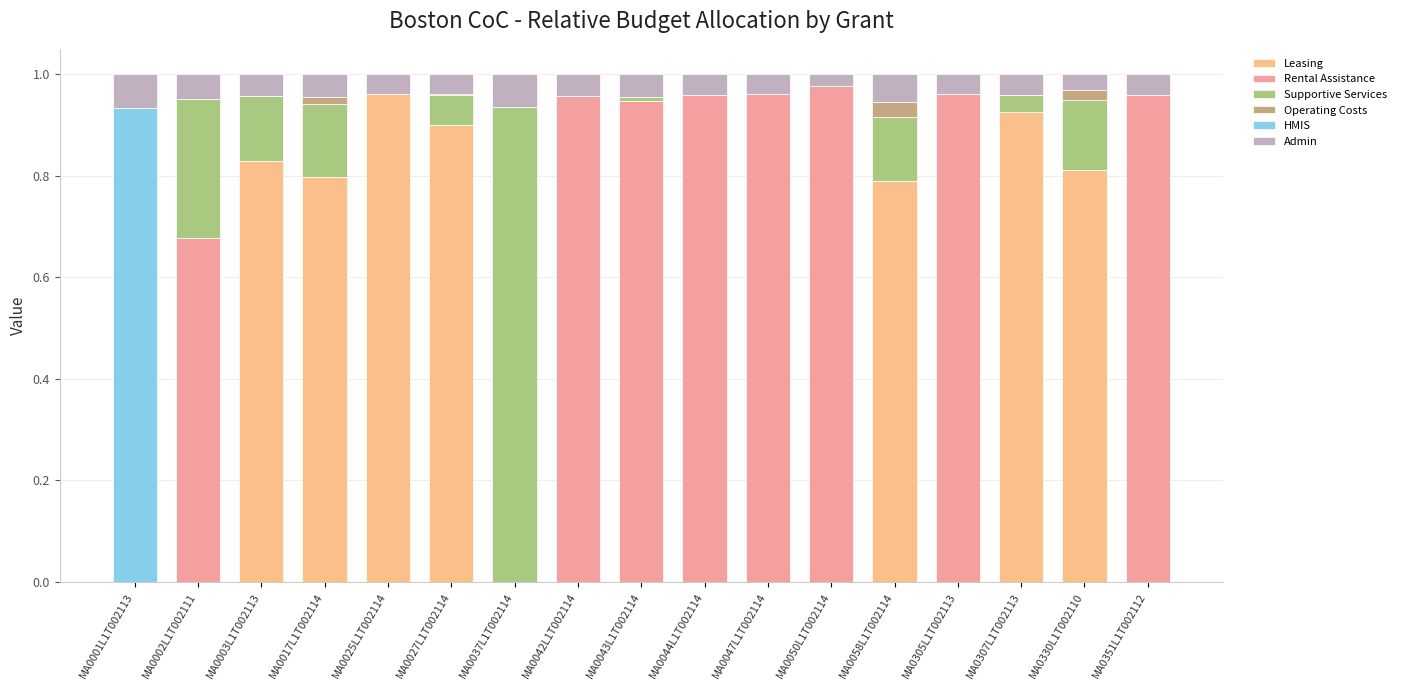

List the labels in order of Operating Costs value, smallest first.

MA0001L1T002113, MA0002L1T002111, MA0025L1T002114, MA0037L1T002114, MA0042L1T002114, MA0043L1T002114, MA0044L1T002114, MA0047L1T002114, MA0050L1T002114, MA0305L1T002113, MA0307L1T002113, MA0351L1T002112, MA0027L1T002114, MA0003L1T002113, MA0017L1T002114, MA0330L1T002110, MA0058L1T002114